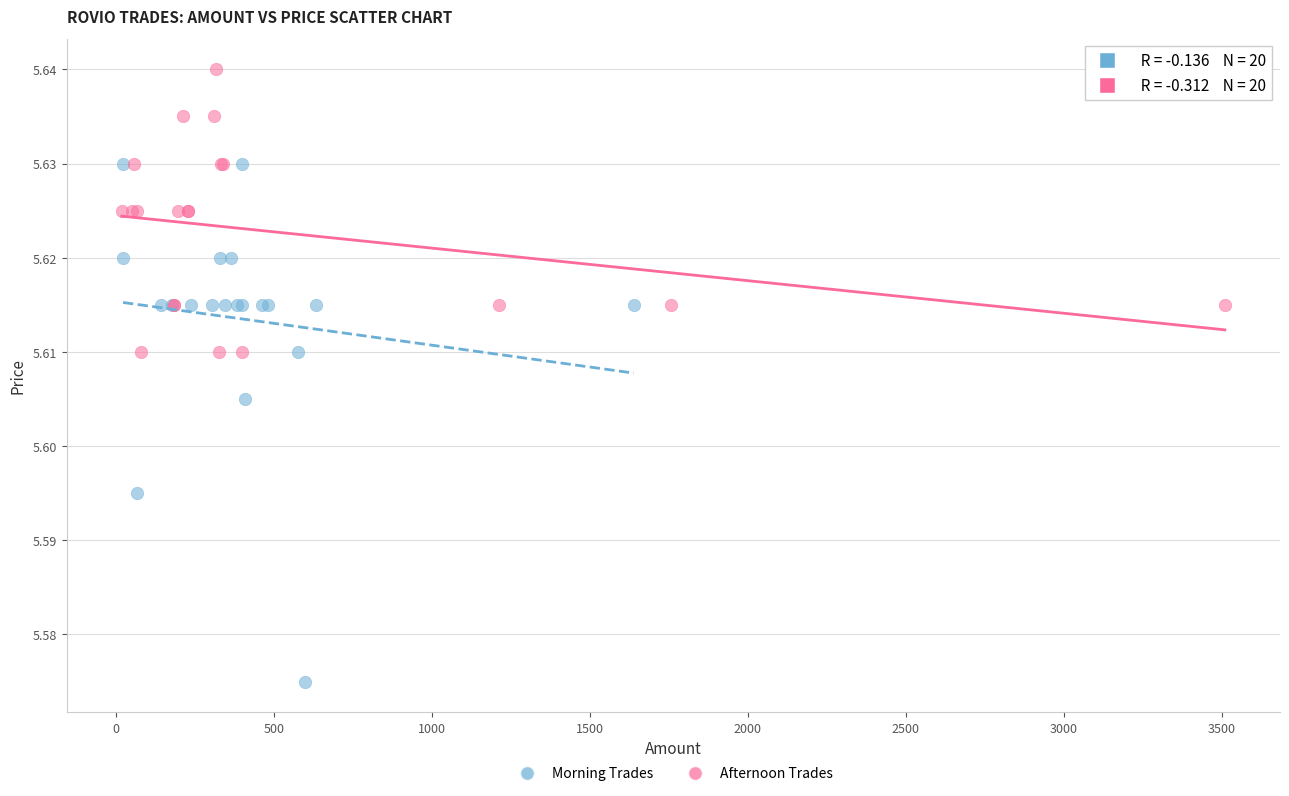

Which series has the widest spread of Y values?

Morning Trades